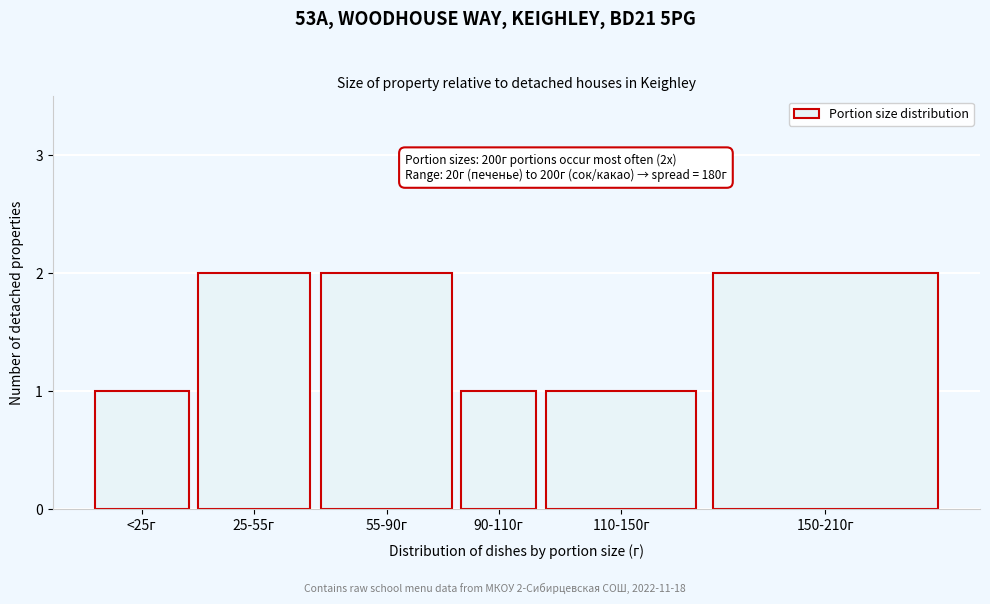

Reading left to right, what are all the values shown in this chart?

1	2	2	1	1	2